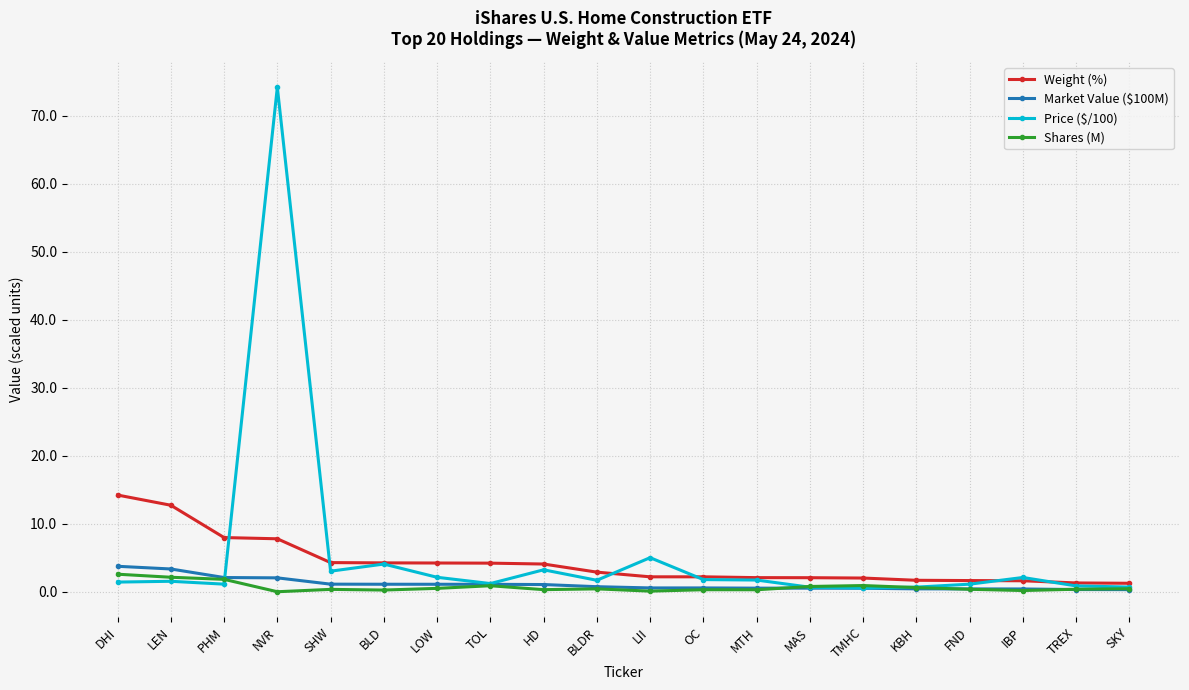

At how many categories does at least one series exceed 20?

1